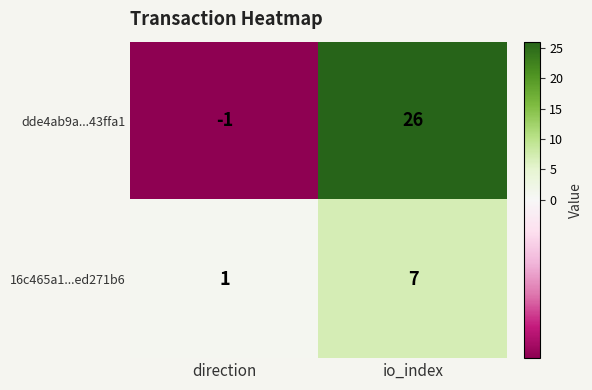

Is it true that dde4ab9a...43ffa1 equals 10 at io_index?

False